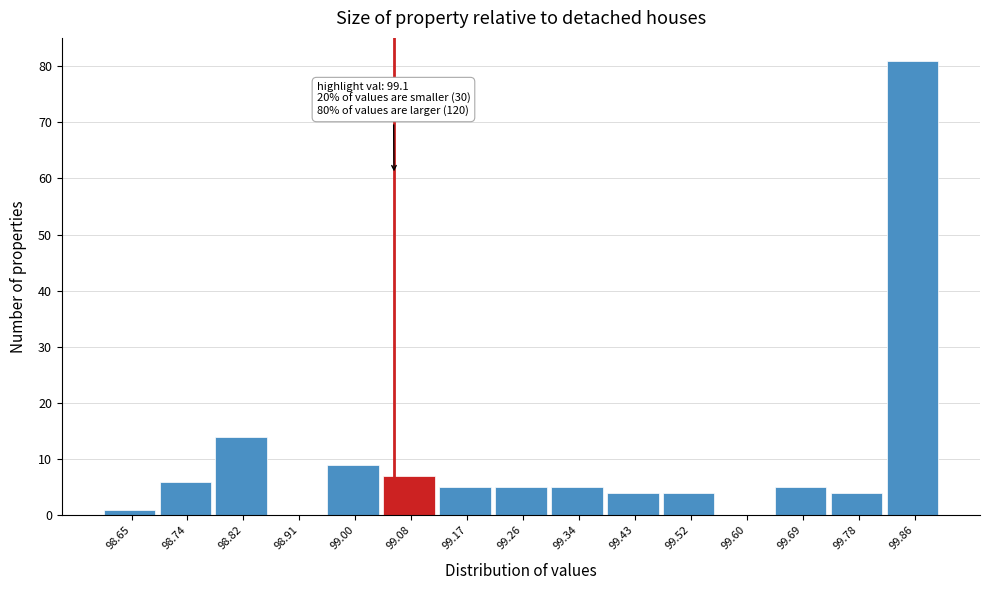

True or false: the data shows 16 at 99.00.

False